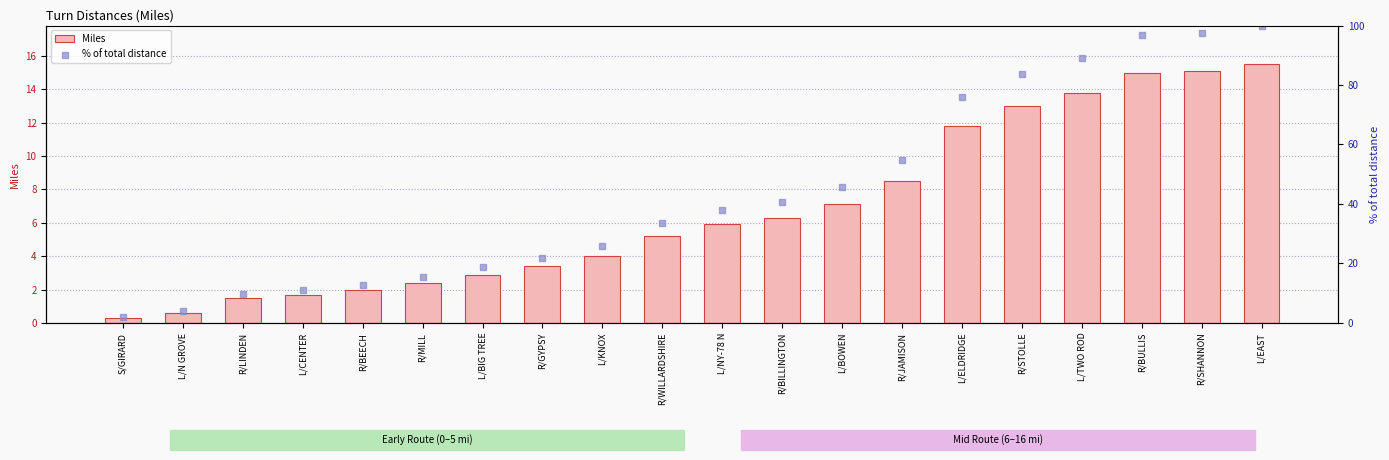

Is the value of % of total distance at S/GIRARD greater than the value of Miles at R/SHANNON?

No